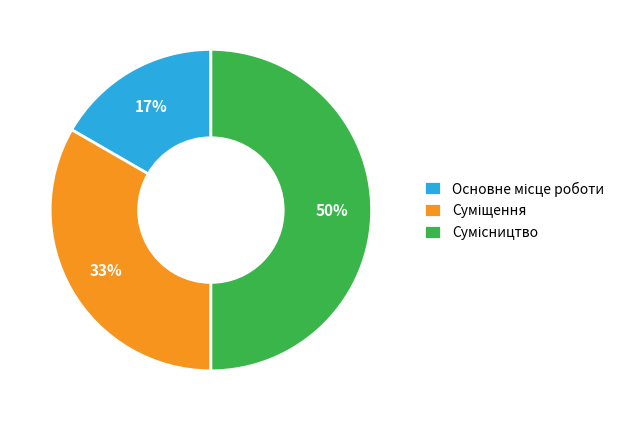

To the nearest percent, what is the average slice percentage?

33%